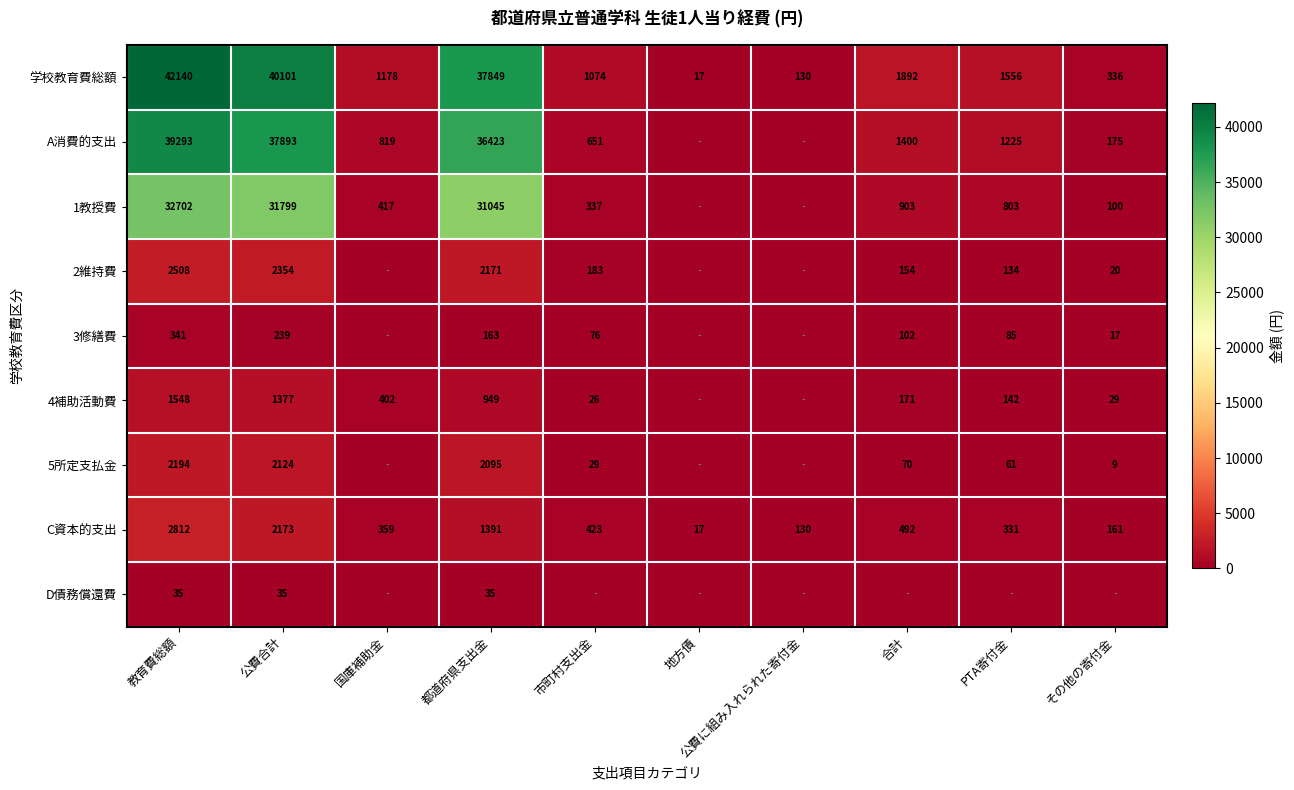

What is the difference between the highest and lowest values at 都道府県支出金?

37814